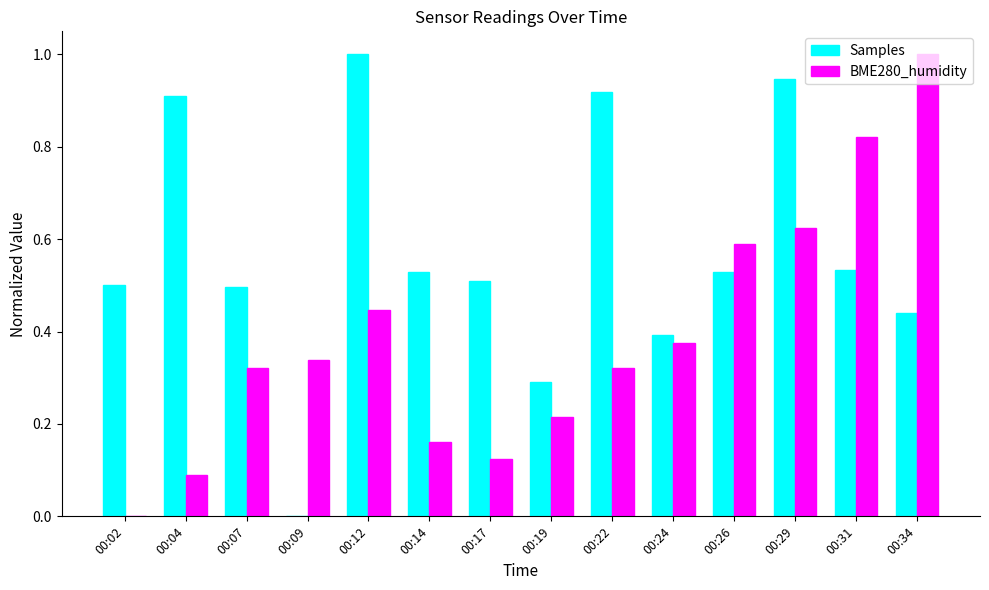

Is it true that BME280_humidity equals 0.1 at 00:14?

False